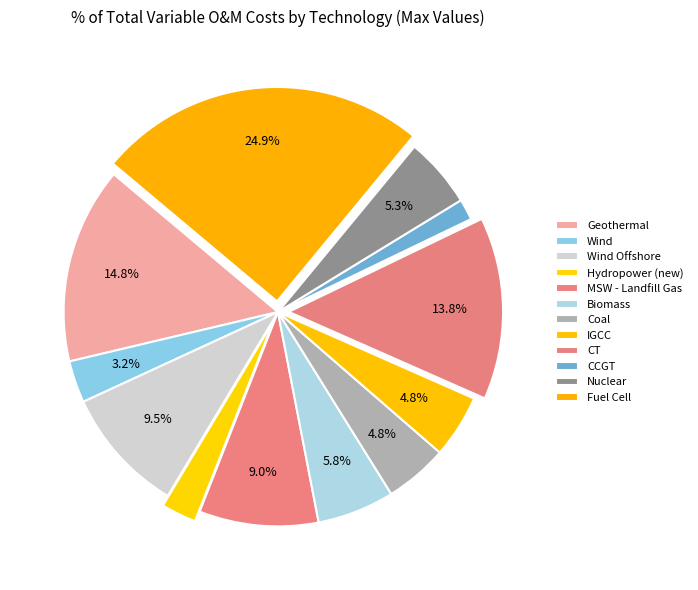

Which slice is the largest?

Fuel Cell